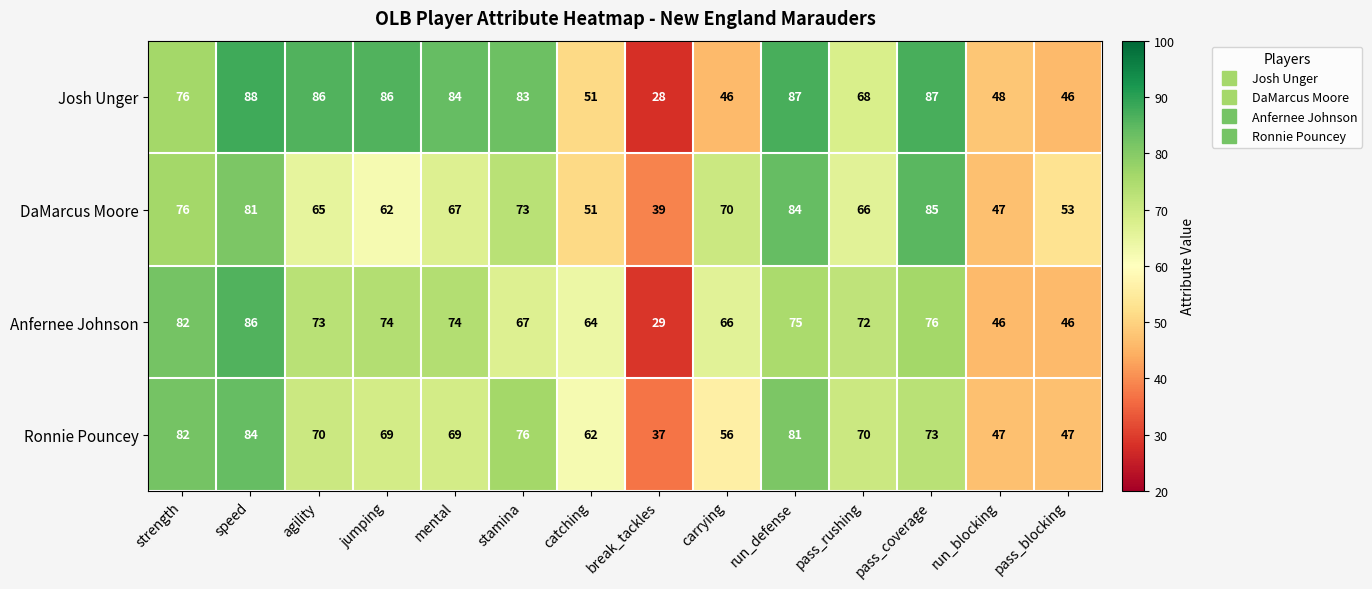

What is the minimum value shown in the chart?

28